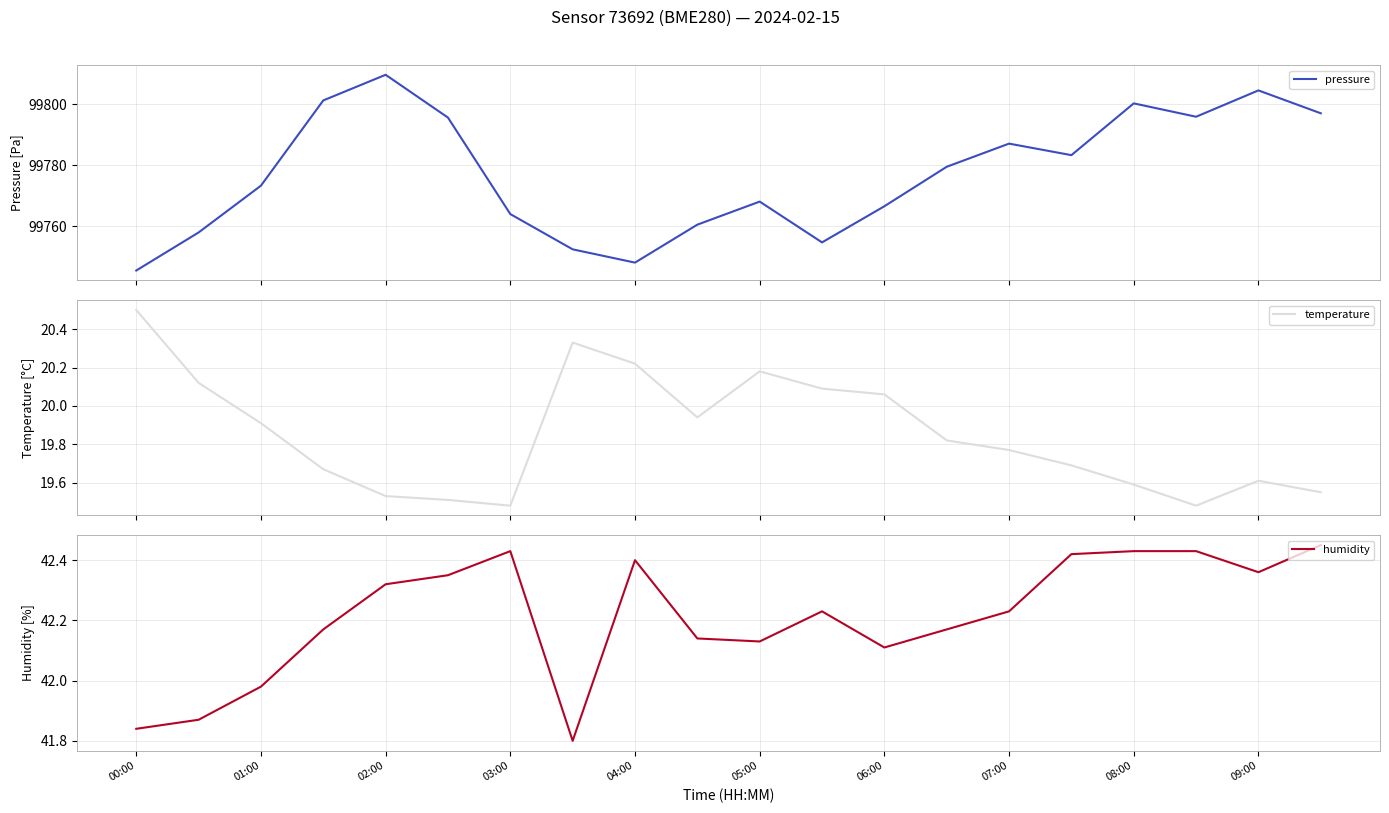

Reading left to right, extract all data points from this chart.

pressure: 99745.4	99757.9	99773.2	99801.2	99809.6	99795.6	99763.9	99752.4	99748.0	99760.5	99768.0	99754.7	99766.5	99779.4	99787.0	99783.2	99800.2	99795.8	99804.5	99797.0
temperature: 20.5	20.1	19.9	19.7	19.5	19.5	19.5	20.3	20.2	19.9	20.2	20.1	20.1	19.8	19.8	19.7	19.6	19.5	19.6	19.6
humidity: 41.8	41.9	42.0	42.2	42.3	42.4	42.4	41.8	42.4	42.1	42.1	42.2	42.1	42.2	42.2	42.4	42.4	42.4	42.4	42.5